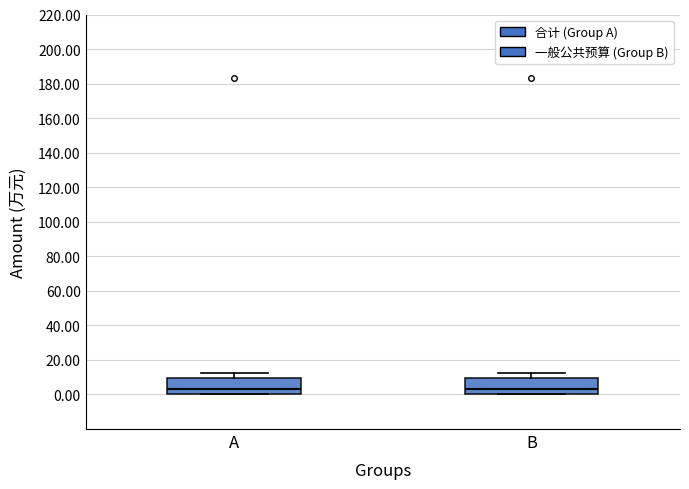

Where is the upper edge of the box for B on the y-axis? The values are not printed on the chart, so give them approximately, as read against the axis.

10